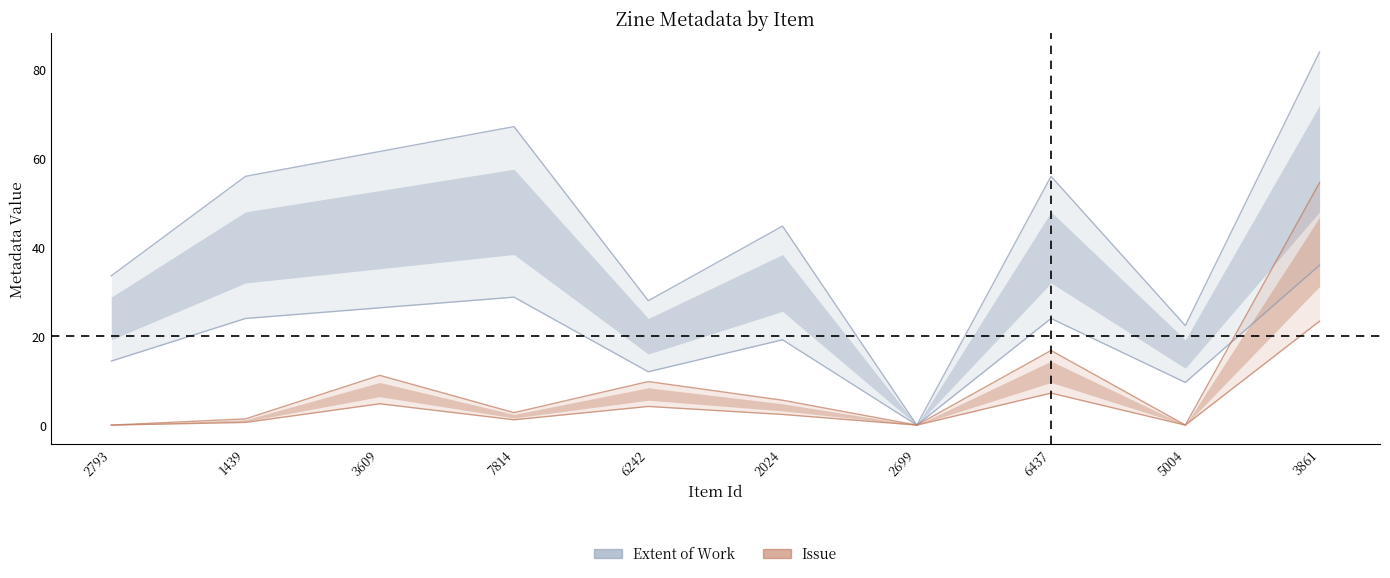

Rank the categories by Extent of Work value from lowest to highest.

2699, 5004, 6242, 2793, 2024, 1439, 6437, 3609, 7814, 3861